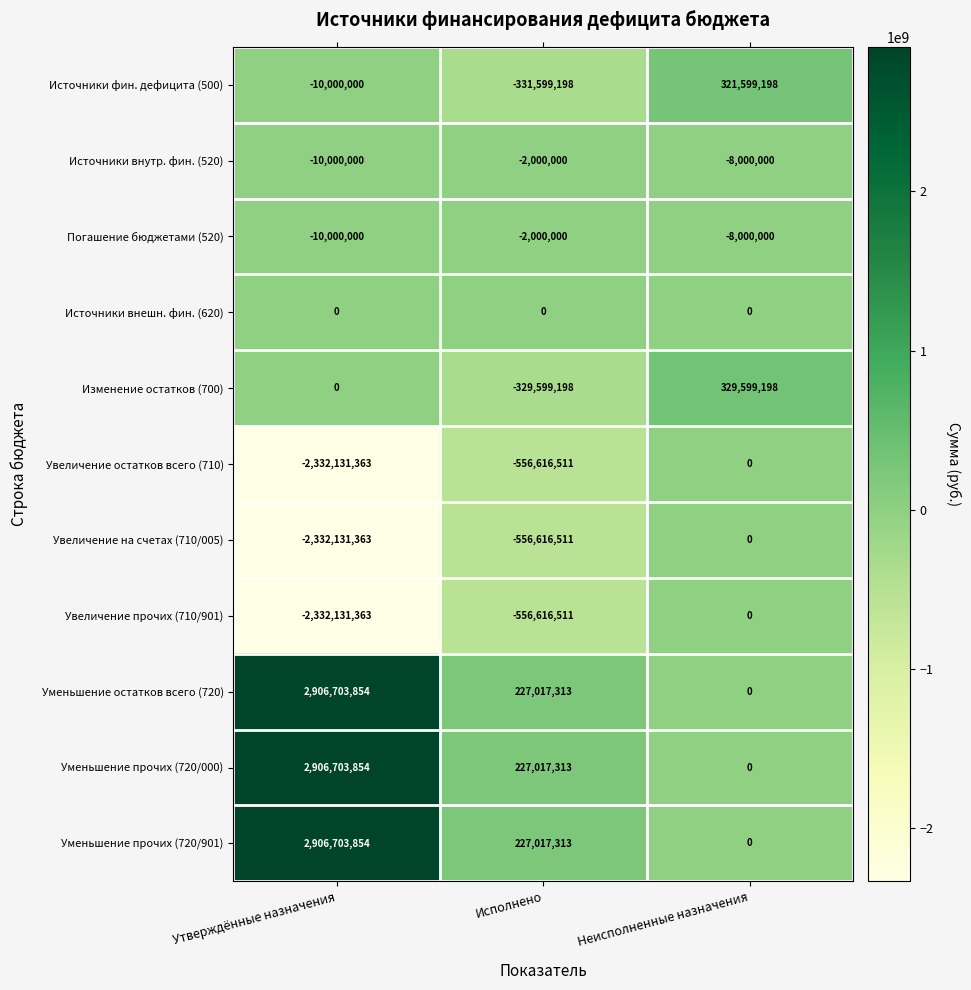

What is the minimum value shown in the chart?

-2332131363